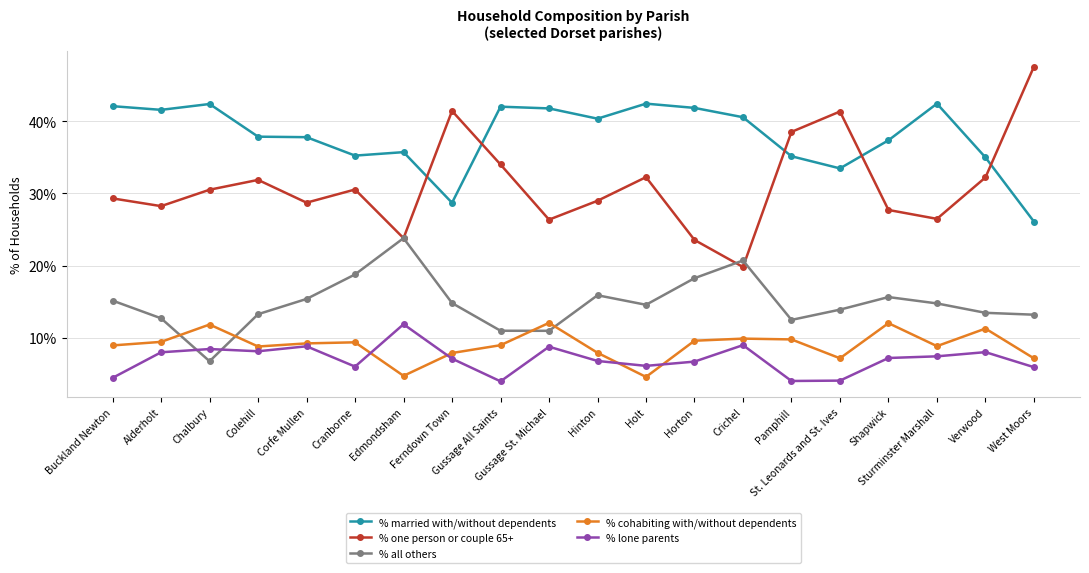

What is the label of the 9th point from the left?

Gussage All Saints